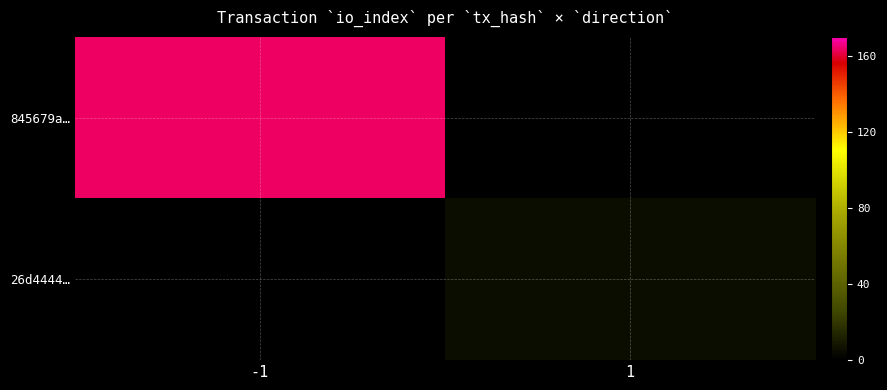

How many data points does each series have?

2